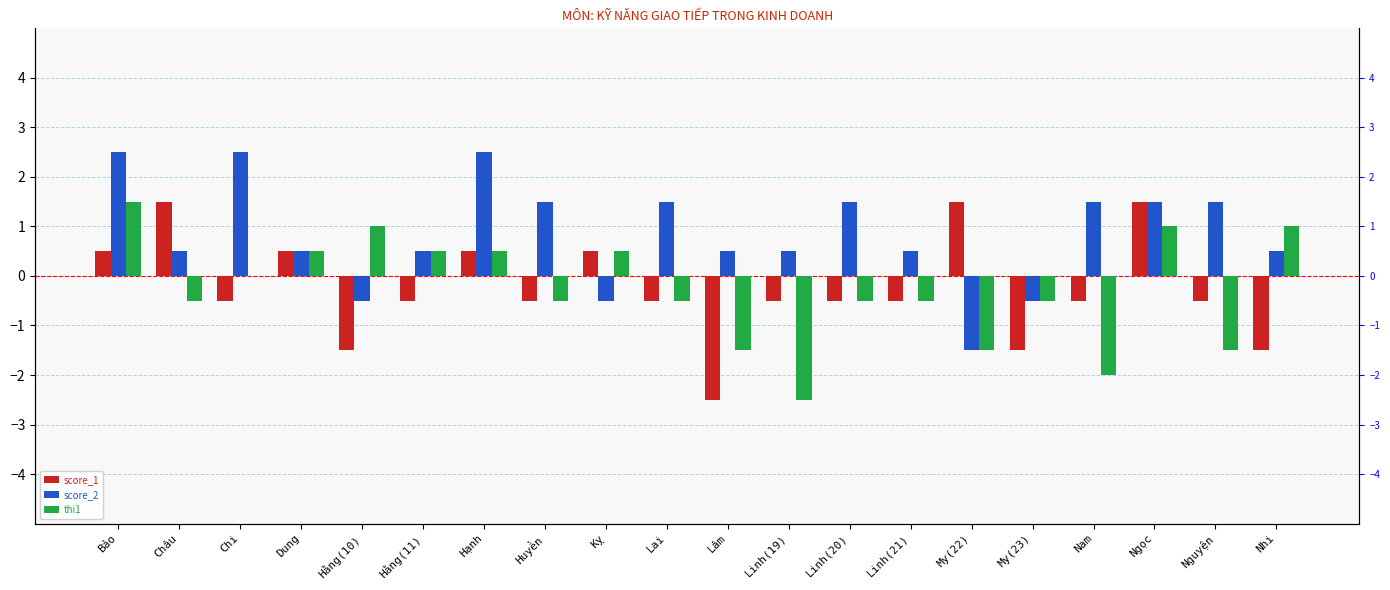

What is the highest value of the thi1 series?

1.5